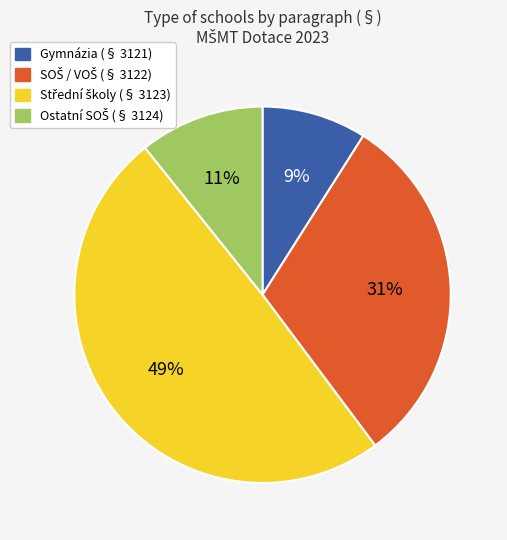

Does any single category account for the majority?

No